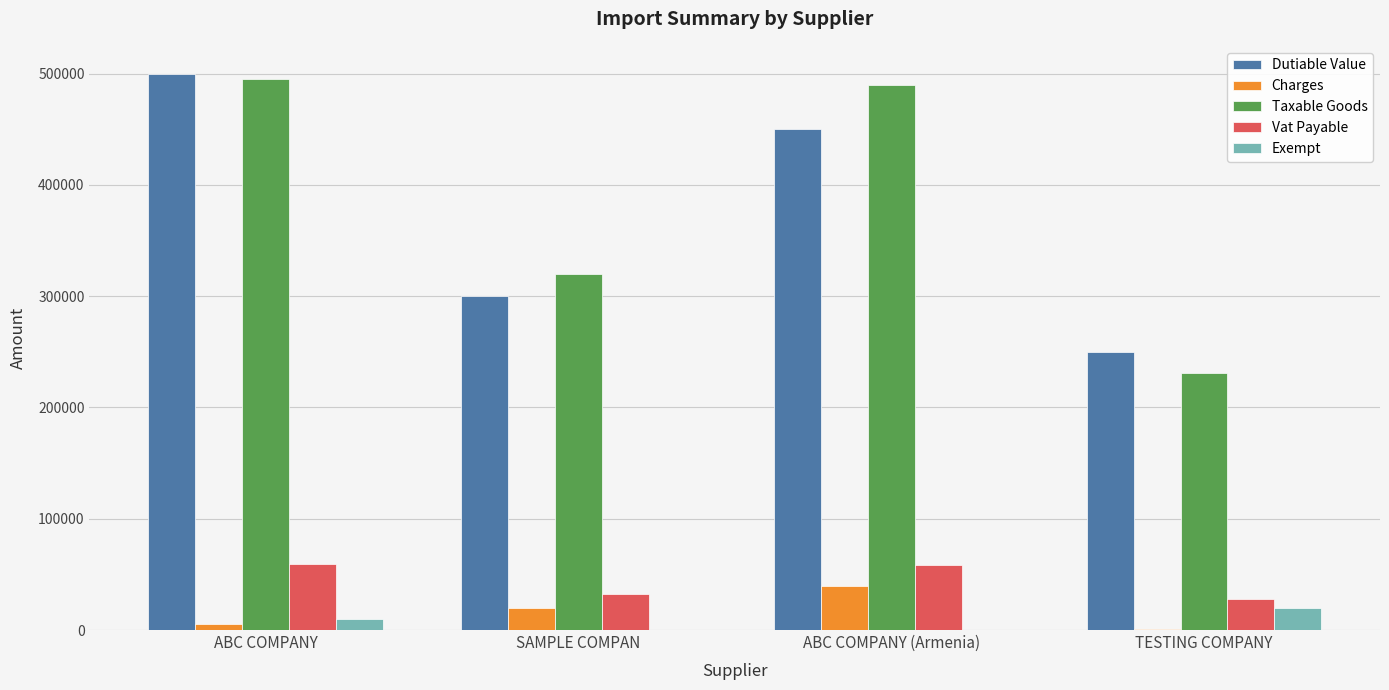

True or false: Dutiable Value has a value of 450000.0 at ABC COMPANY (Armenia).

True